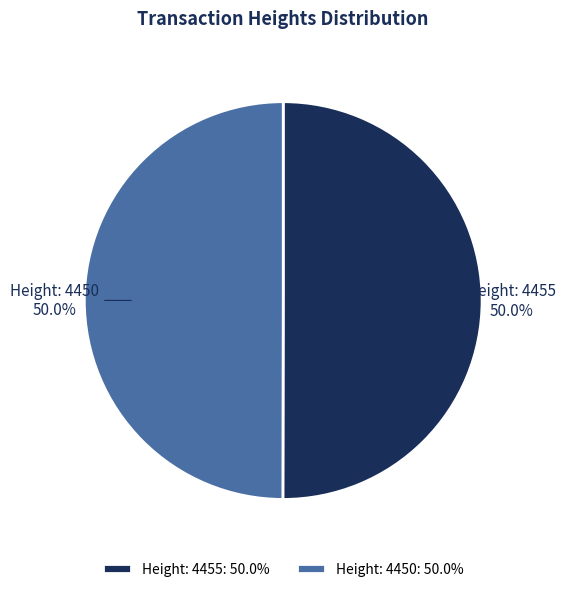

What is the ratio of the value at Height: 4450 to the value at Height: 4455?

1.0